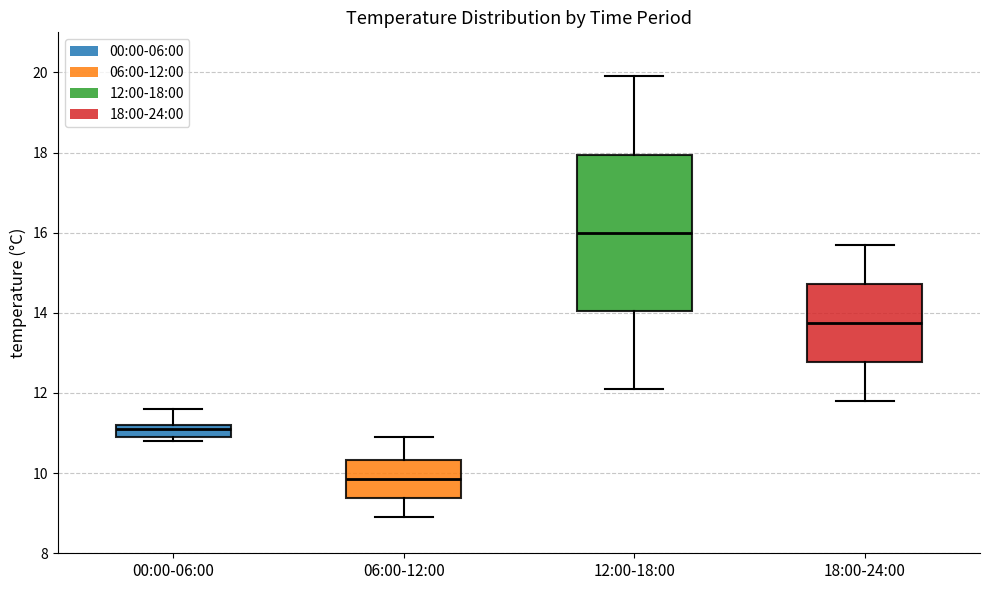

Where is the upper edge of the box for 00:00-06:00 on the y-axis? The values are not printed on the chart, so give them approximately, as read against the axis.

11.2